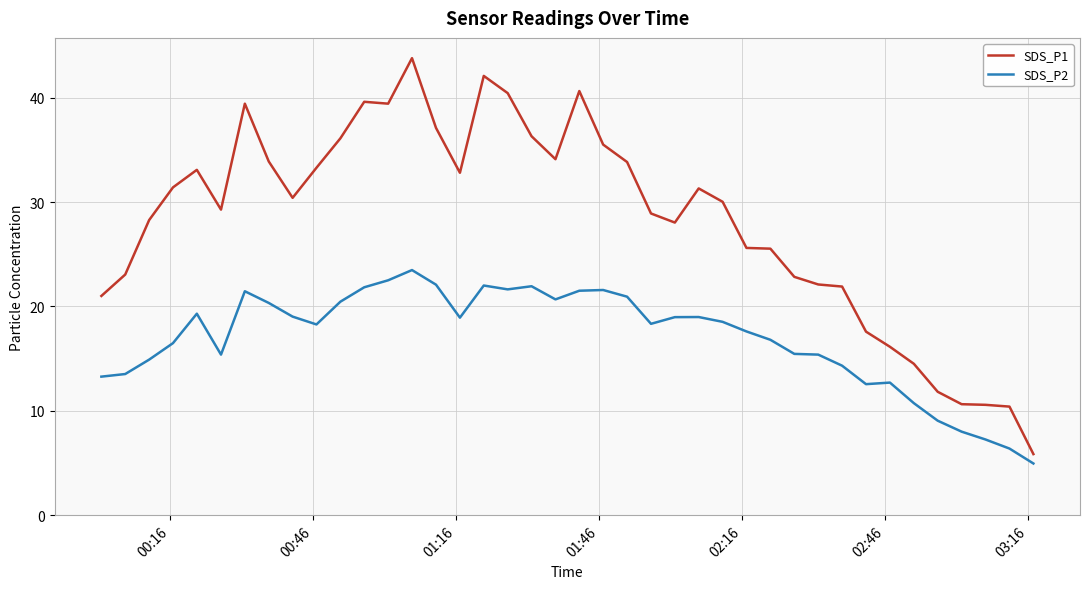

Which series has the widest spread of values?

SDS_P1